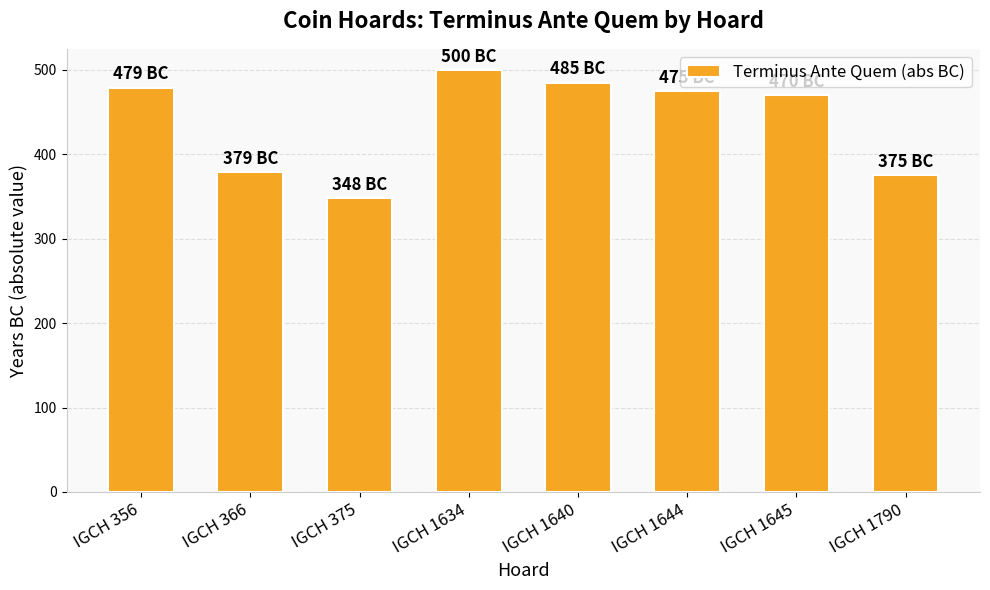

At which category does the chart reach its minimum across all series?

IGCH 375